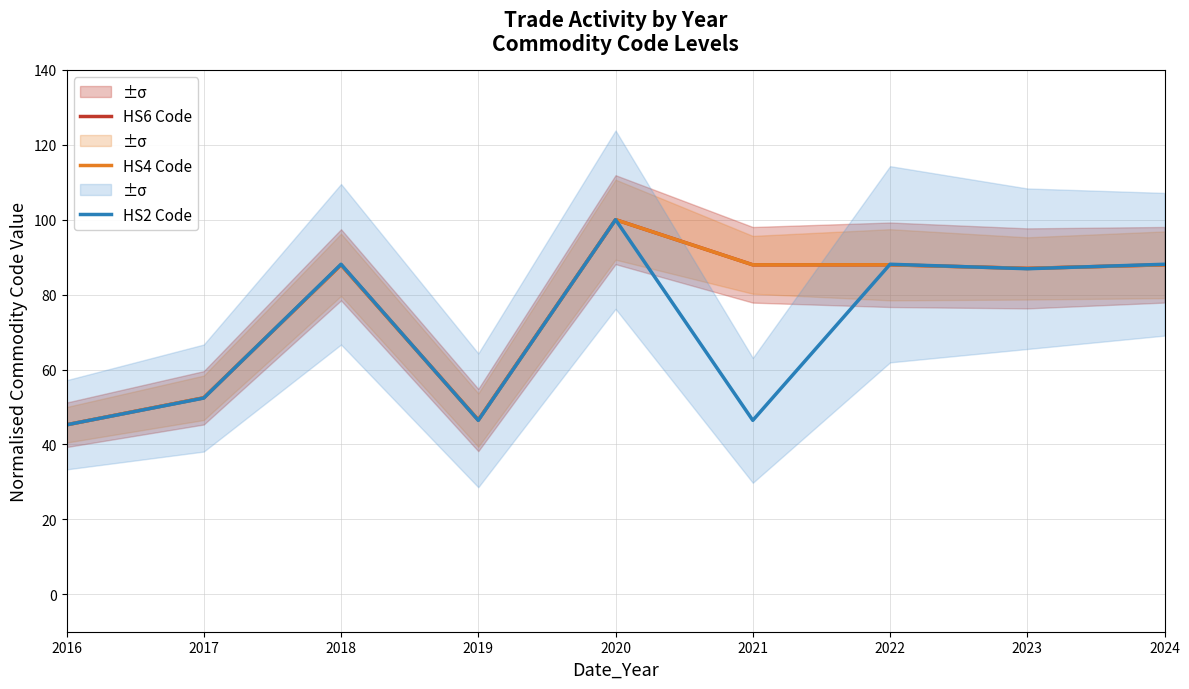

What is the value of the HS2 Code point at the 8th from the left?

86.9